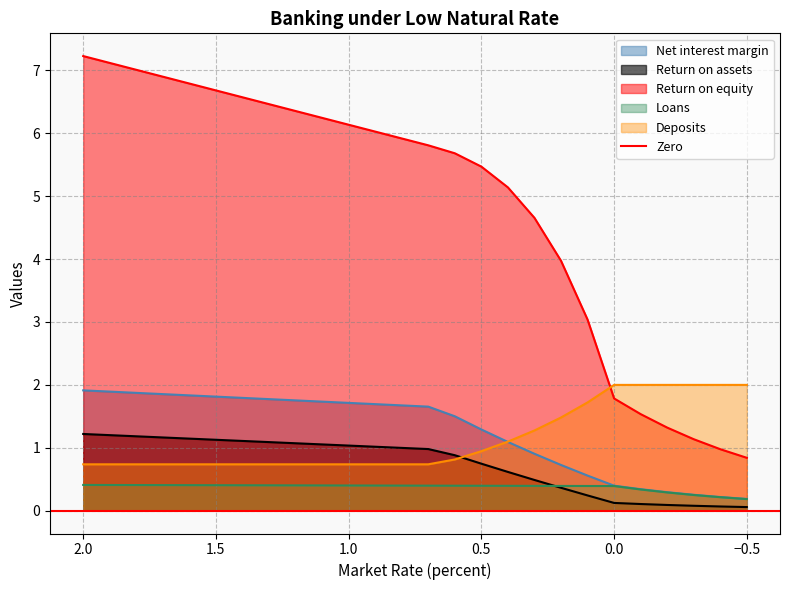

What is the sum of all Return on assets values?

19.3